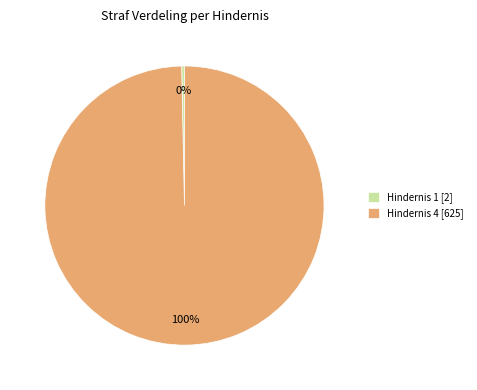

Which slice is the largest?

Hindernis 4 [625]